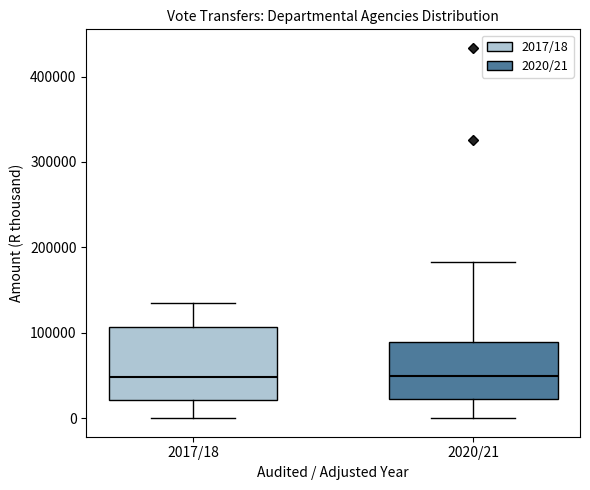

Where does the median line of the box for 2020/21 sit on the y-axis? The values are not printed on the chart, so give them approximately, as read against the axis.

50000